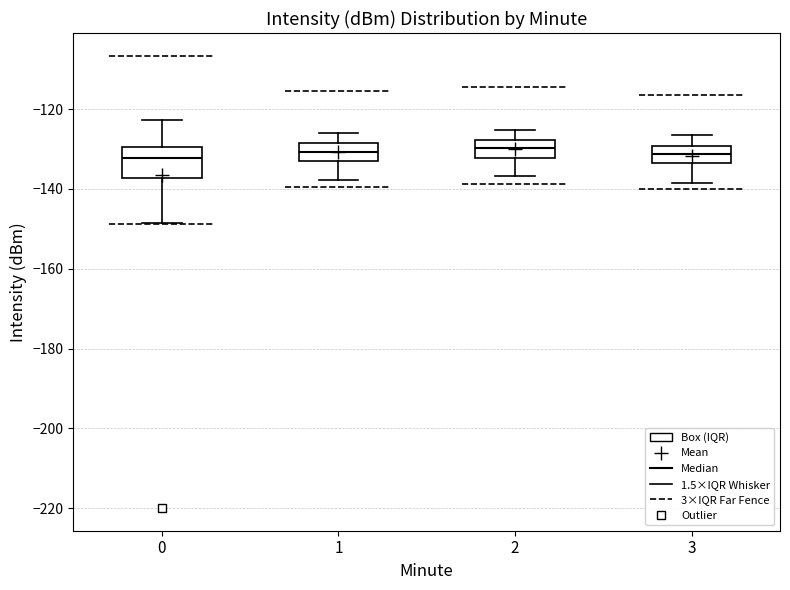

Reading left to right, transcribe this box plot: for each box, give where its median line is, the range the box spans, and where its two whiskers end, as read against the y-axis. The values are not printed on the chart, so give them approximately, as read against the axis.

0: median -132, box -138 to -130, whiskers -148 to -122
1: median -130, box -132 to -128, whiskers -138 to -126
2: median -130, box -132 to -128, whiskers -136 to -126
3: median -132, box -134 to -130, whiskers -138 to -126